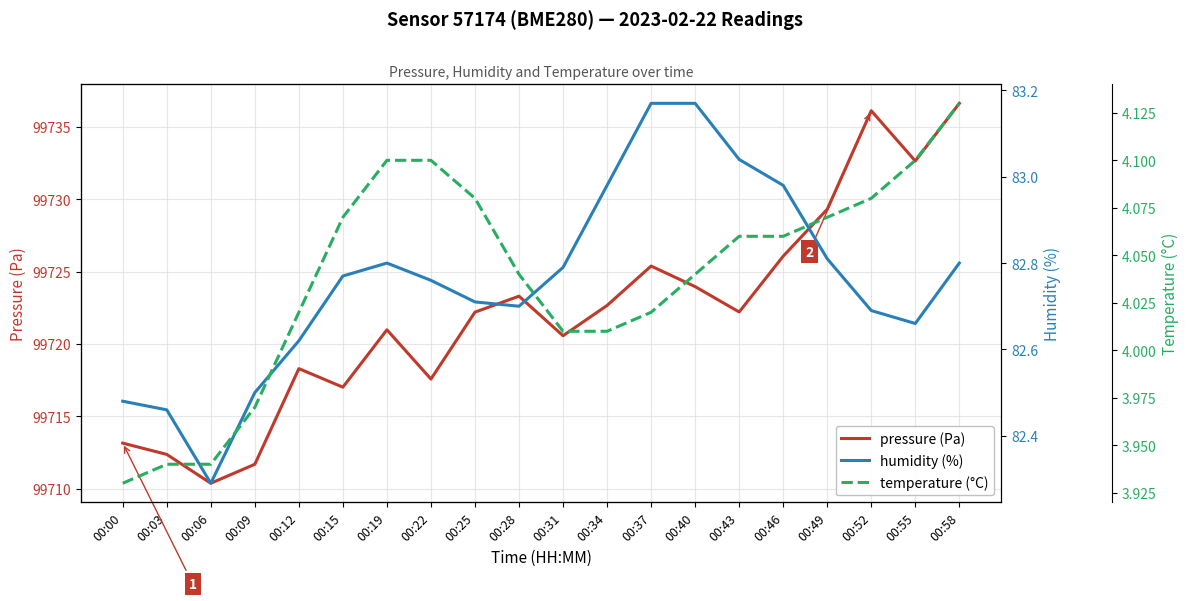

True or false: temperature (°C) has more than 2 points higher than both neighbors.

False